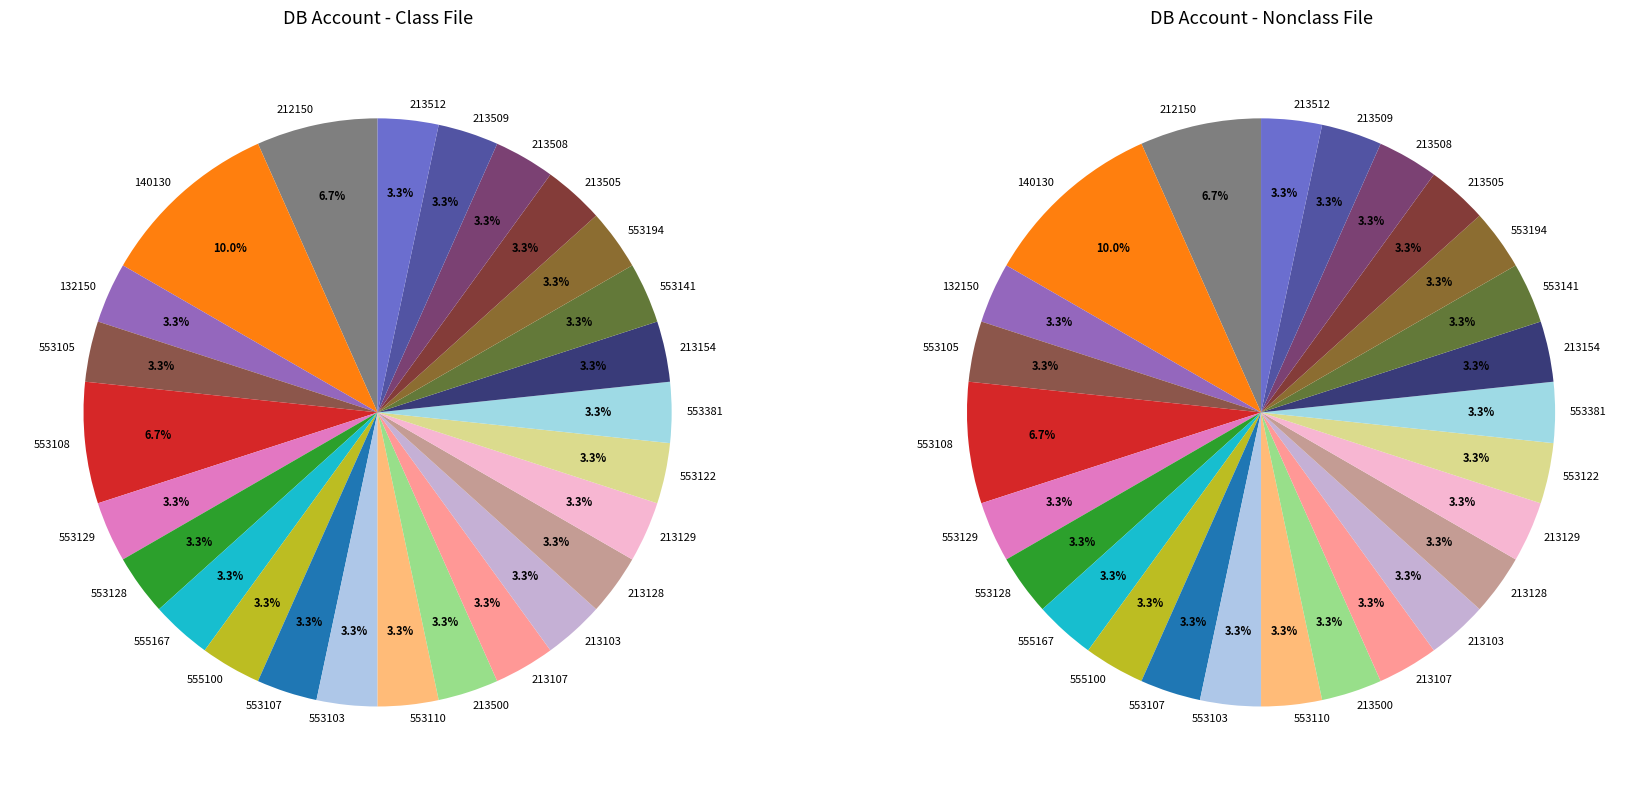

Which has a higher value, 553129 or 213500?

553129